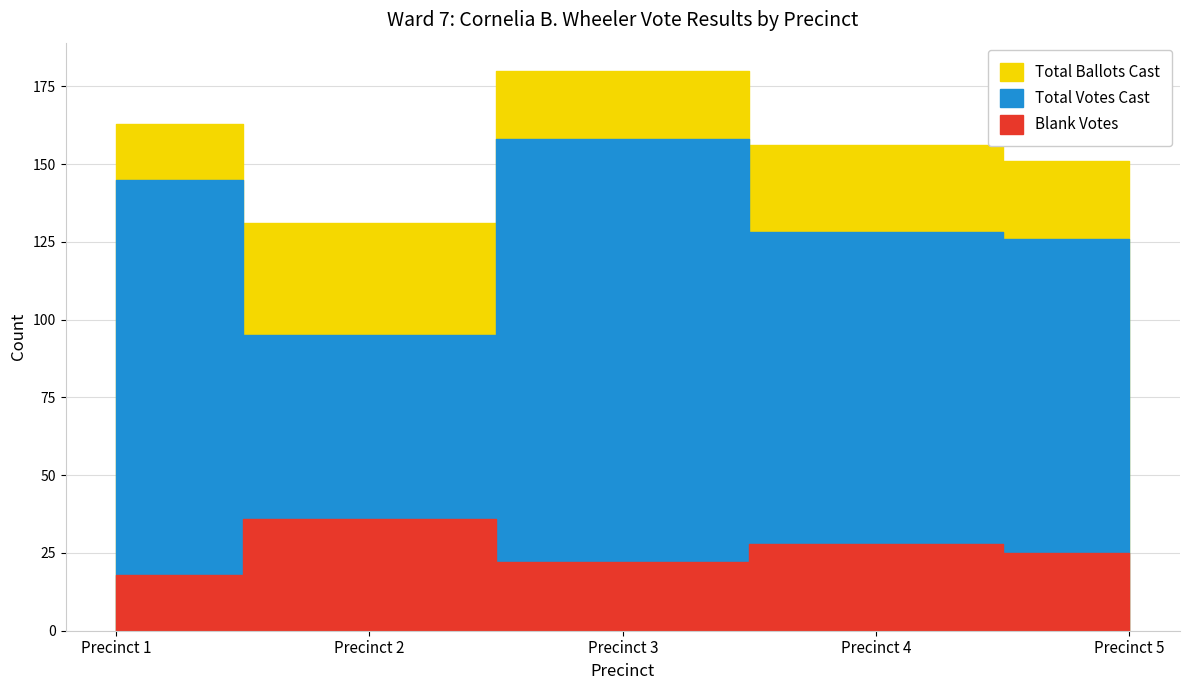

What is the maximum value for Total Ballots Cast?

180